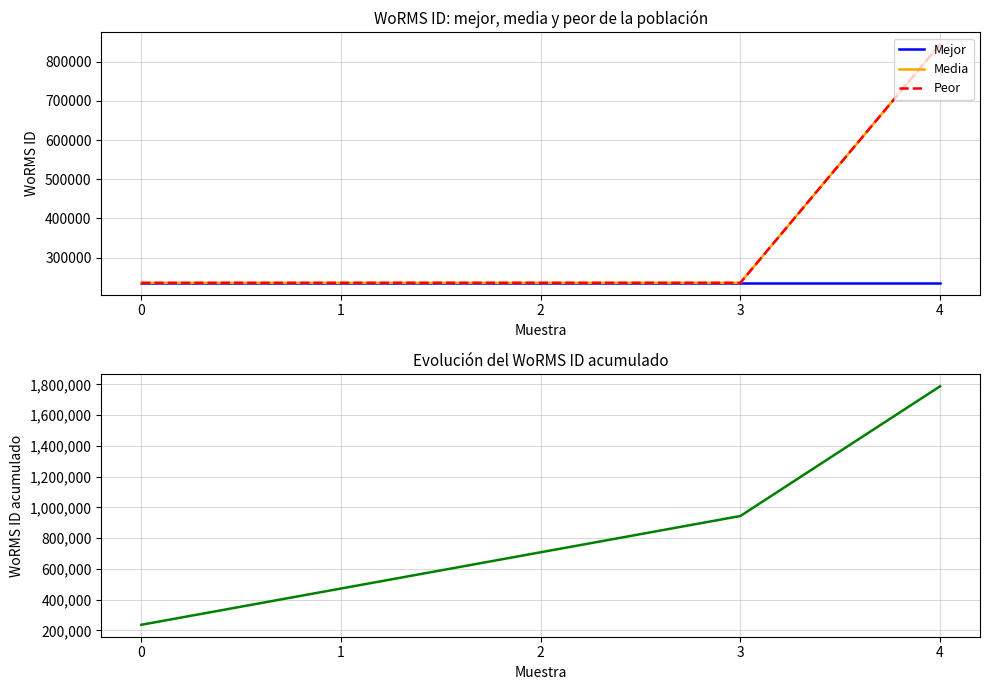

List the labels in order of Acumulado WoRMS ID value, largest first.

4, 3, 2, 1, 0